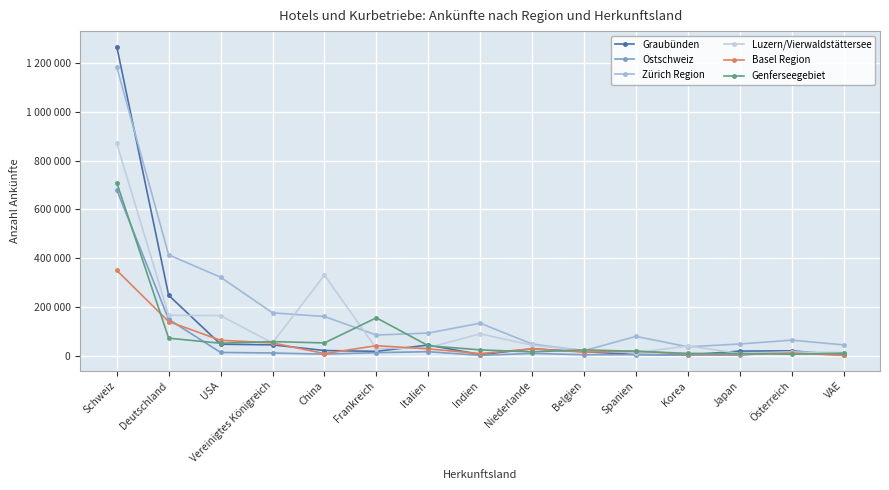

Between Schweiz and Belgien, which series saw the biggest shift?

Graubünden